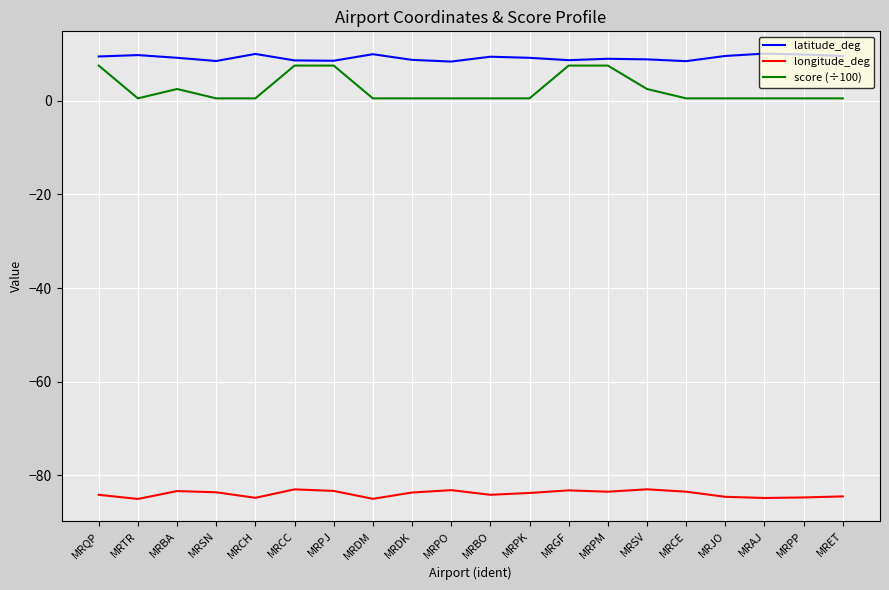

True or false: longitude_deg and latitude_deg intersect in this chart.

False